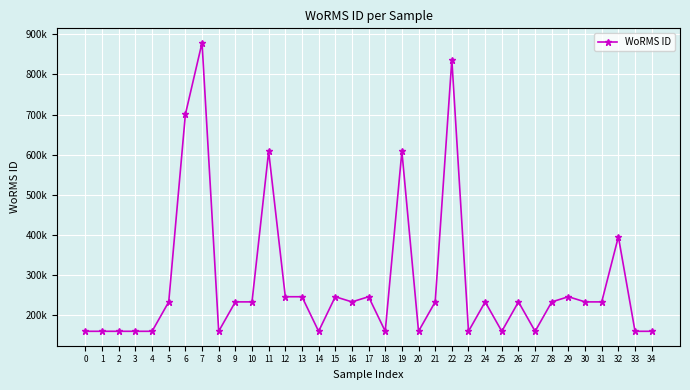

How many points are lower than both their immediate neighbors (excluding endpoints)?

8